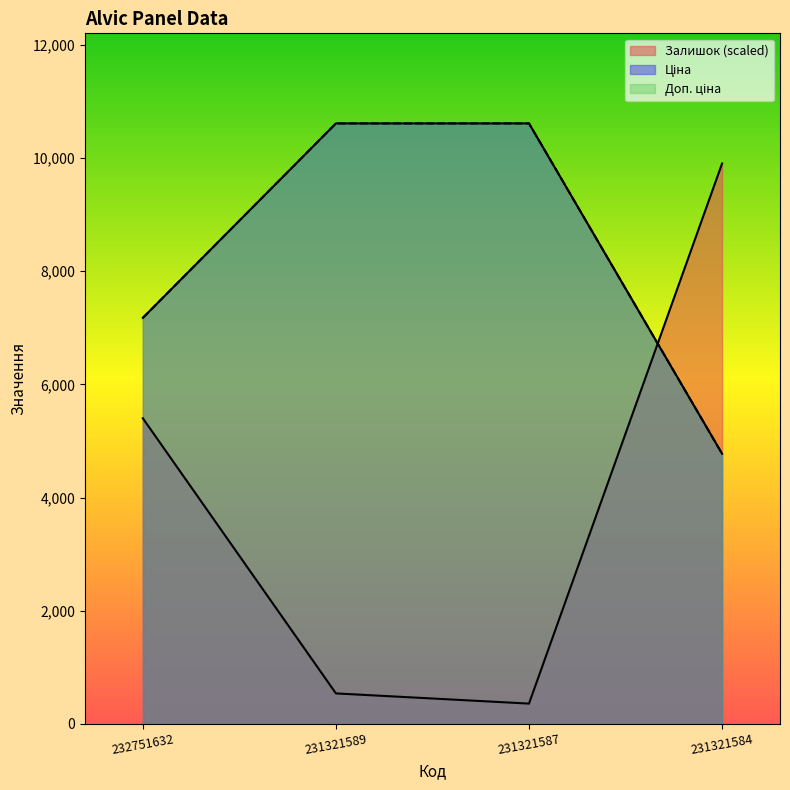

How many series are shown in this chart?

3